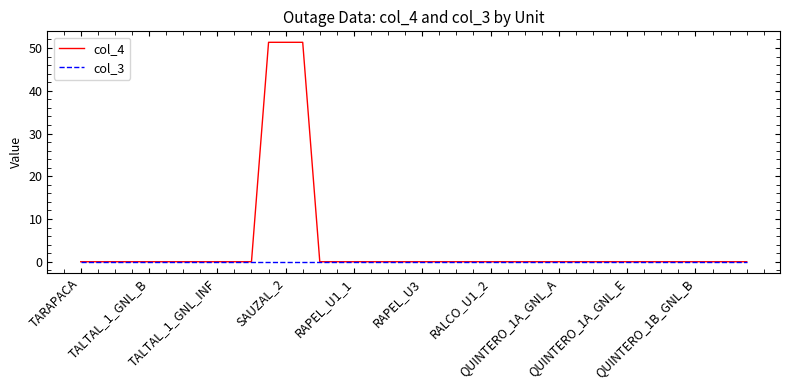

Which series has the widest spread of values?

col_4